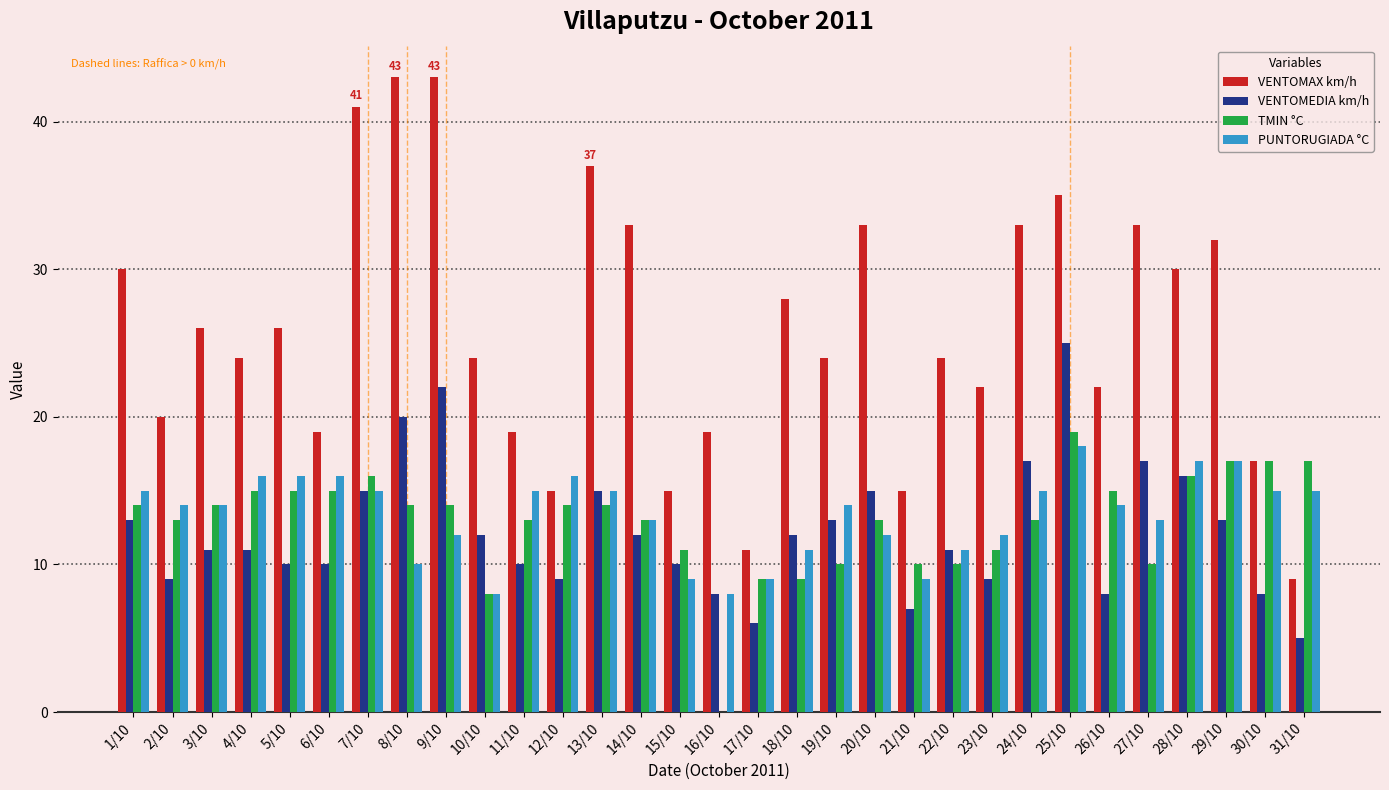

What is the sum of all PUNTORUGIADA °C values?

414